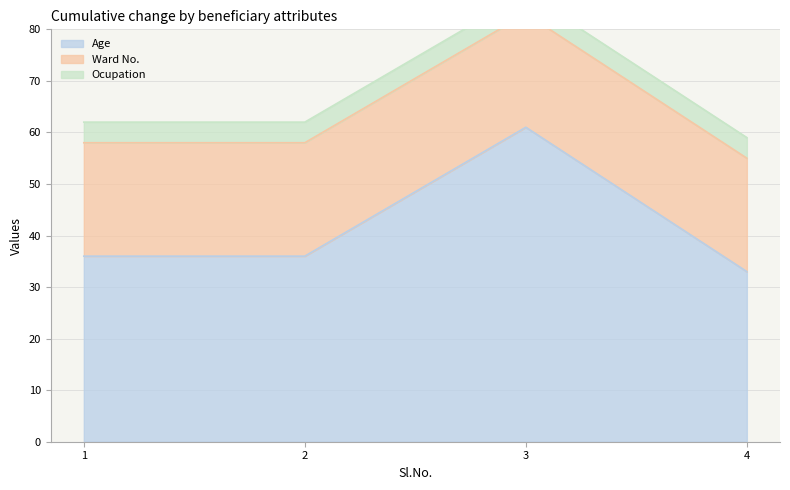

Which series changed the most between 2 and 3?

Age